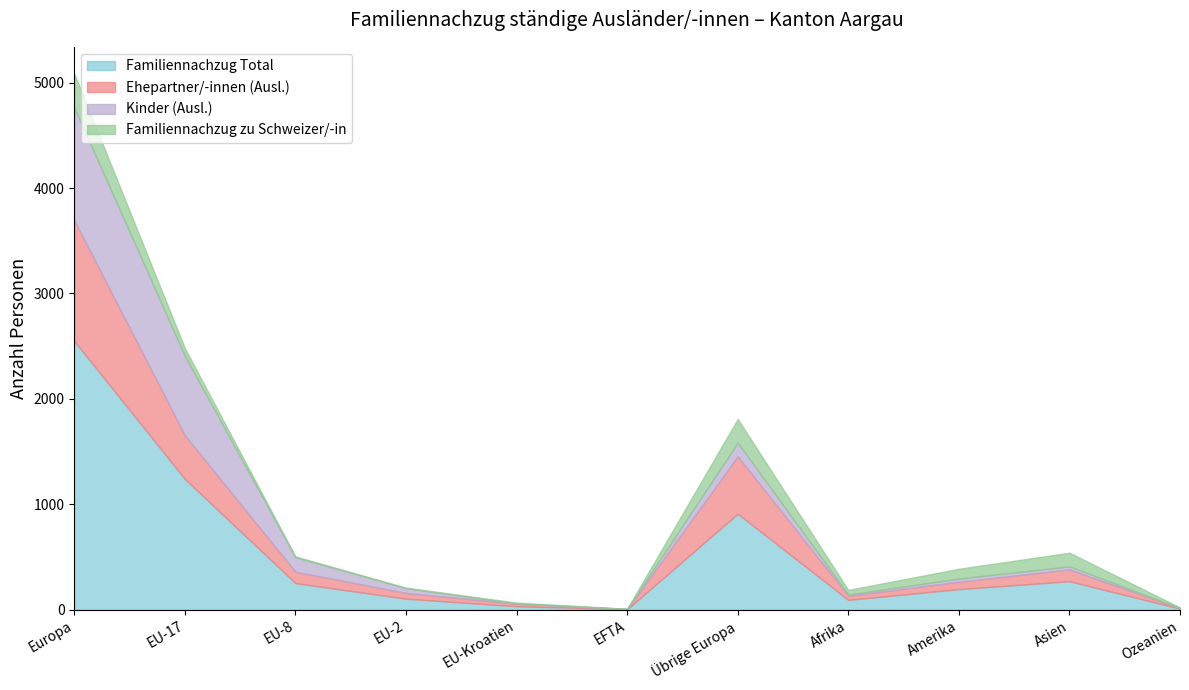

True or false: Ehepartner/-innen (Ausl.) and Familiennachzug Total intersect in this chart.

False